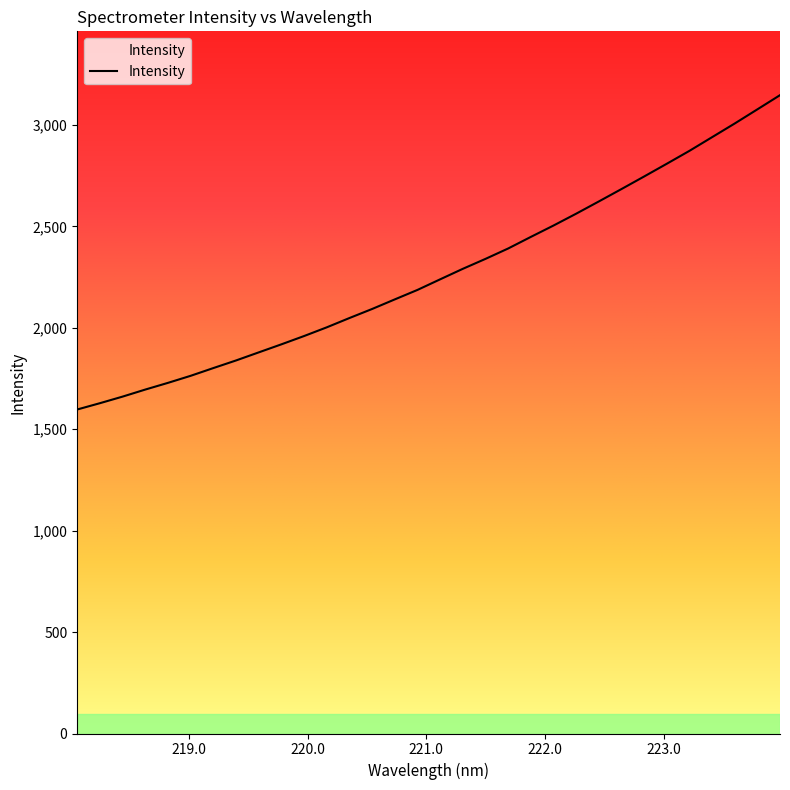

What is the sum of all values?

72615.6